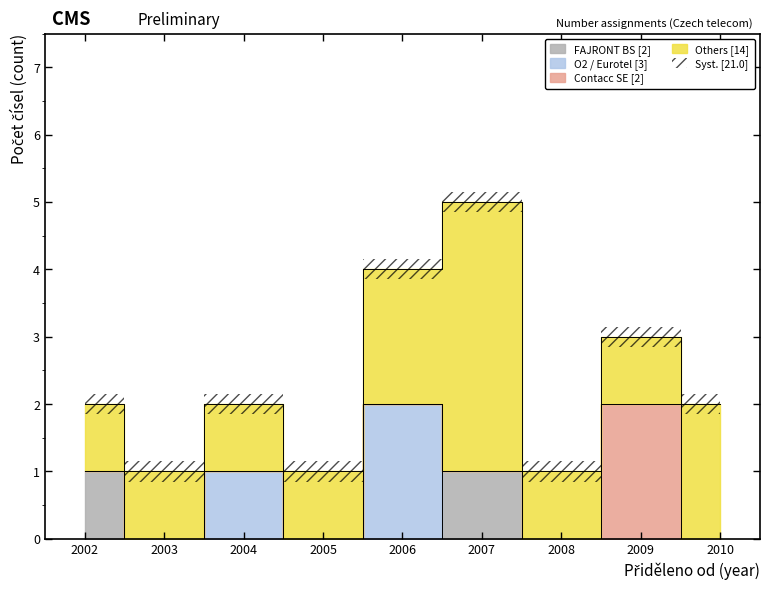

At which category does the data reach its first local valley?

2003